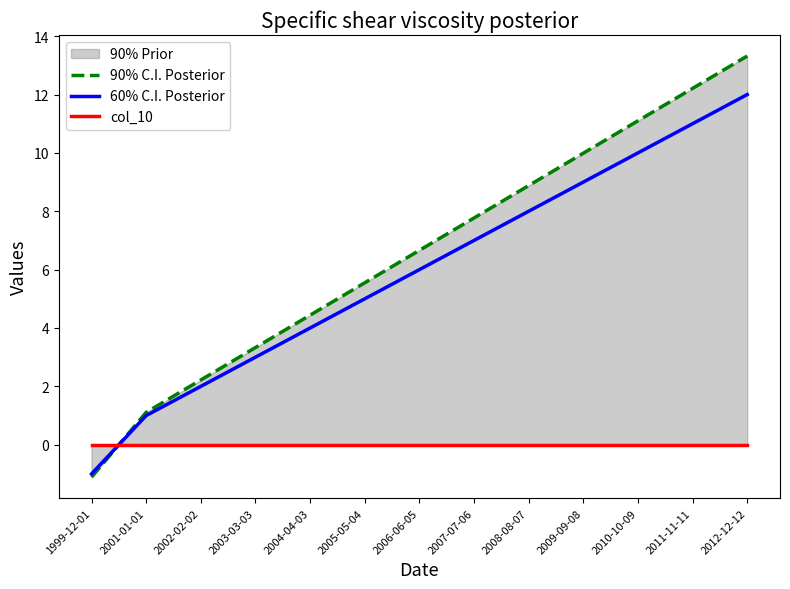

Which series has the largest total across all categories?

90% C.I. Posterior